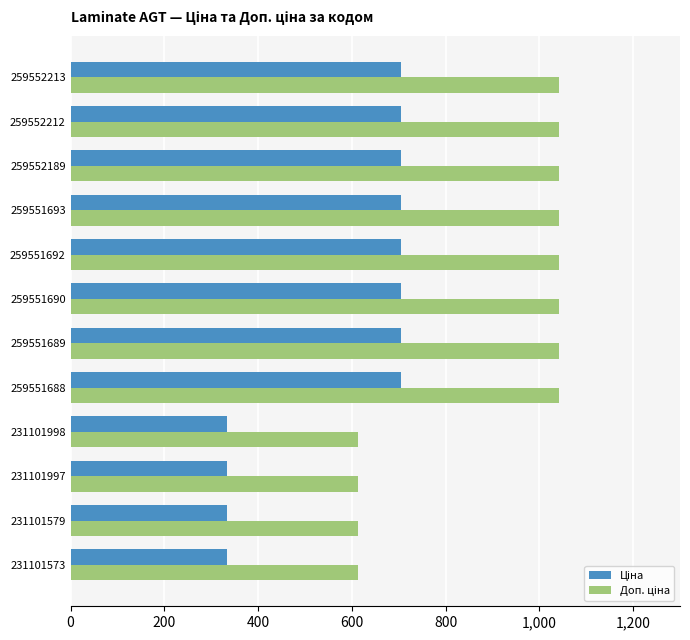

At how many categories does at least one series exceed 866?

8